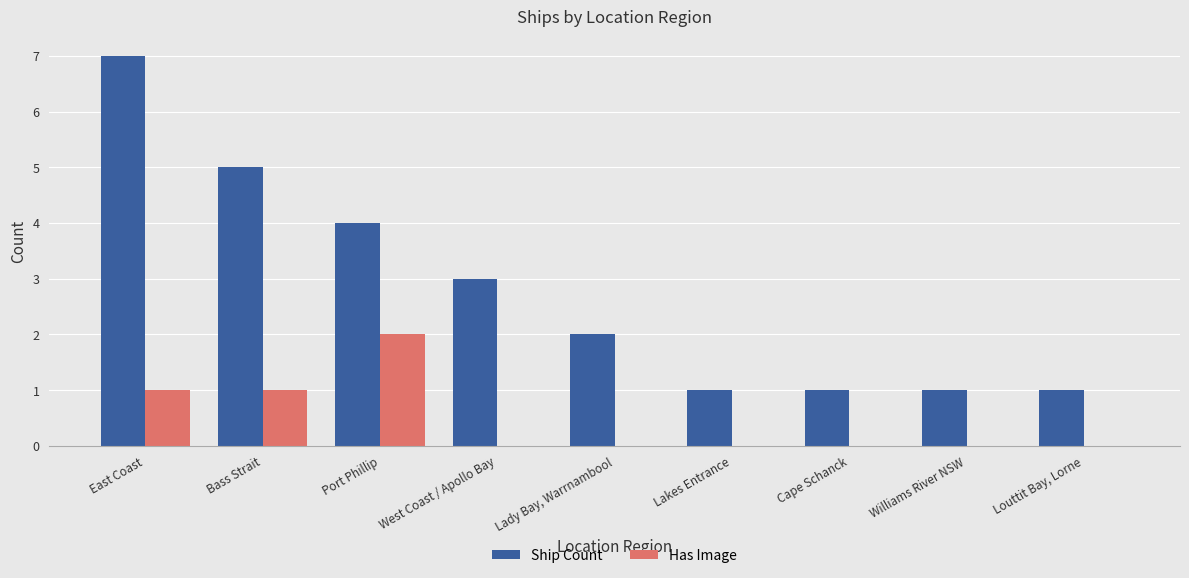

Which series has the largest total across all categories?

Ship Count